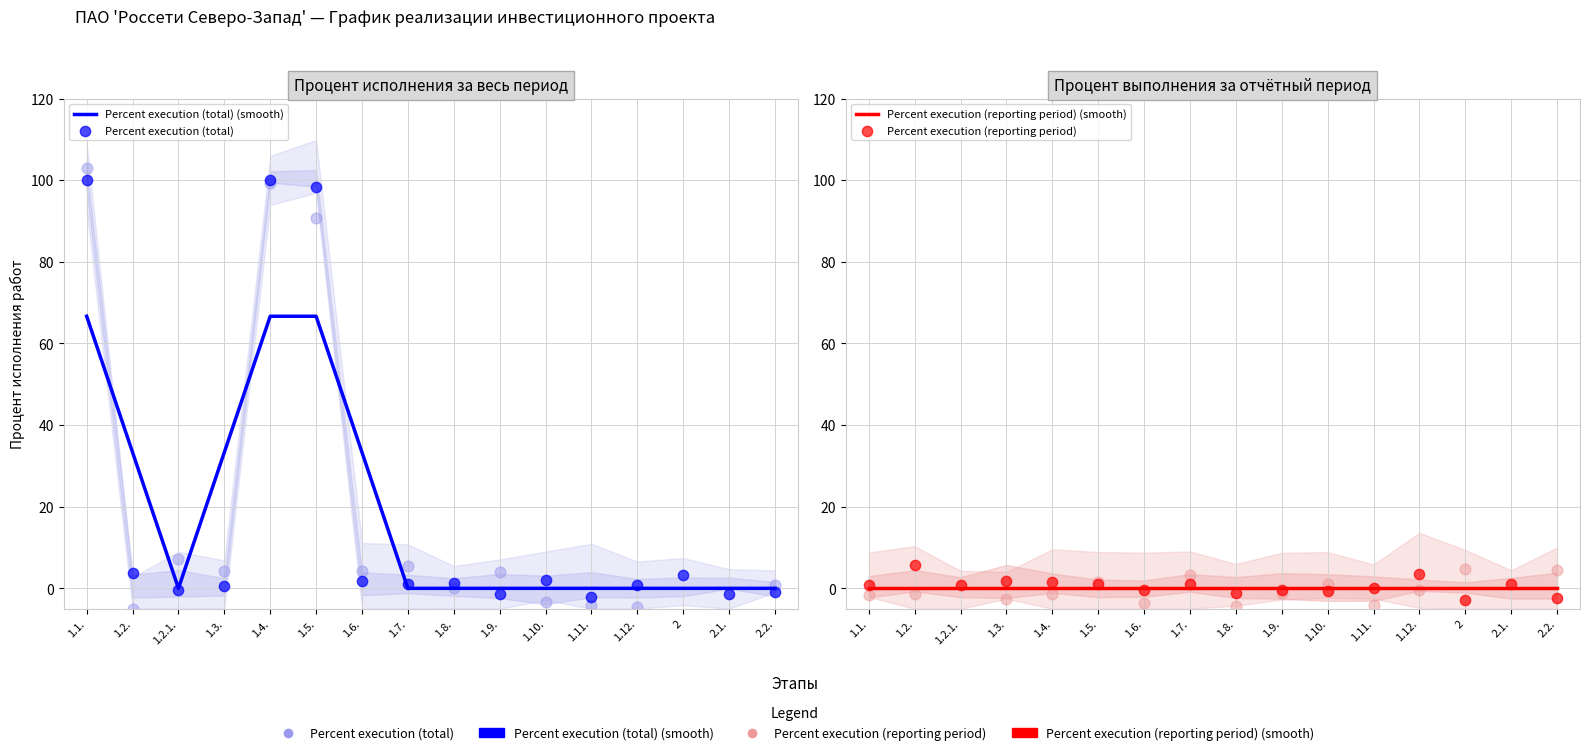

Which series contains the highest Y value?

Percent execution (total)